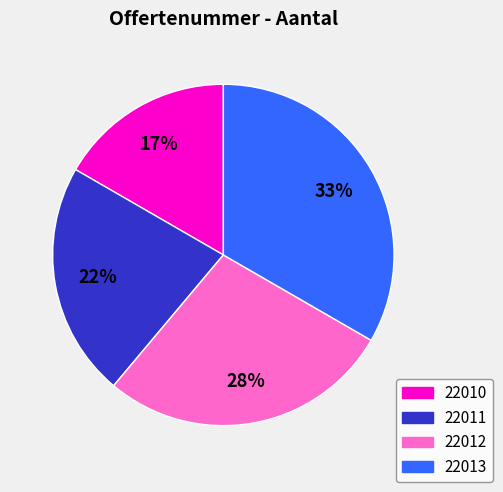

To the nearest percent, what portion does 22010 represent?

17%